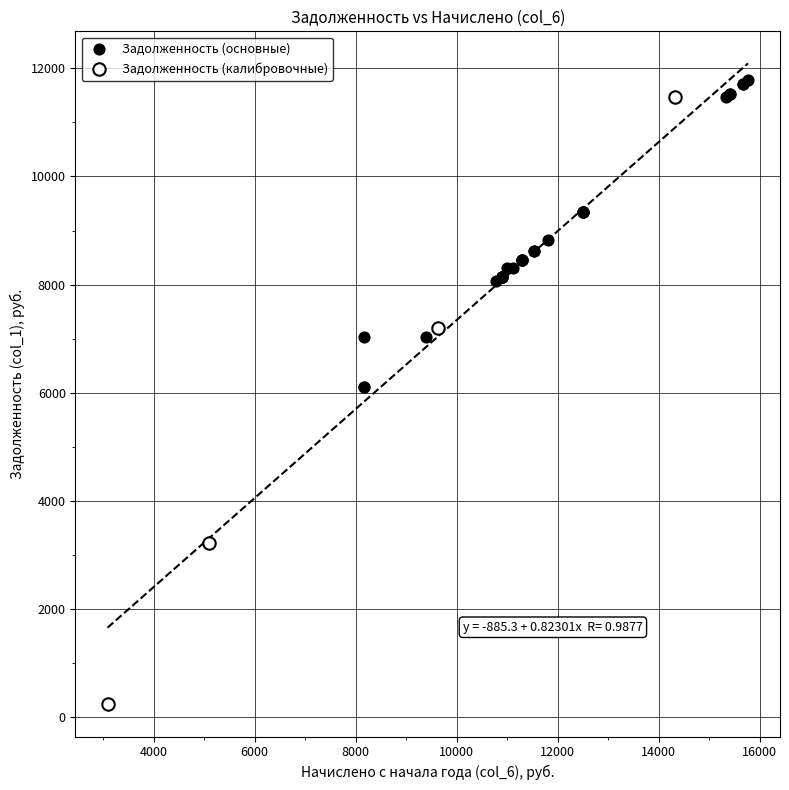

Which series reaches the minimum Y coordinate?

Задолженность (калибровочные)